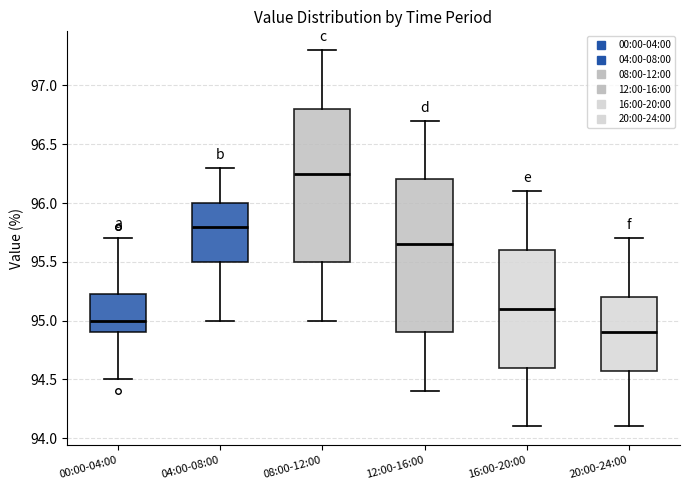

Reading left to right, read every box against the y-axis: the position of its median line, the range the box covers, and the ends of its whiskers. The values are not printed on the chart, so give them approximately, as read against the axis.

00:00-04:00: median 95.00, box 94.90 to 95.25, whiskers 94.50 to 95.70
04:00-08:00: median 95.80, box 95.50 to 96.00, whiskers 95.00 to 96.30
08:00-12:00: median 96.25, box 95.50 to 96.80, whiskers 95.00 to 97.30
12:00-16:00: median 95.65, box 94.90 to 96.20, whiskers 94.40 to 96.70
16:00-20:00: median 95.10, box 94.60 to 95.60, whiskers 94.10 to 96.10
20:00-24:00: median 94.90, box 94.60 to 95.20, whiskers 94.10 to 95.70